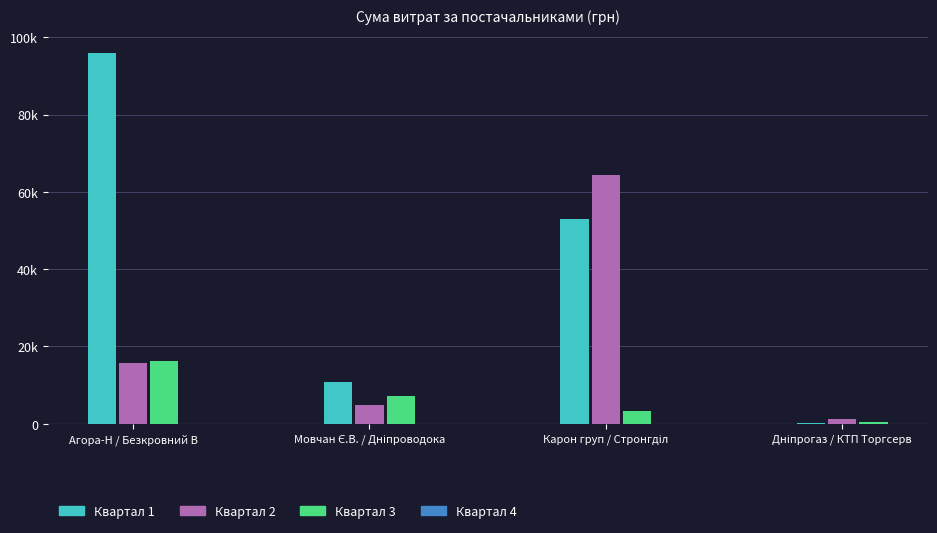

Reading left to right, list all the values displayed in this chart.

ТОВ "Агора-Н"=95870.1	ФОП "Безкровний В.А."=15849.4	ТОВ "Крайт"=16282.1	ФОП "Мовчан Є.В."=10854.2	КП "Дніпроводоканал"=4730.0	ТОВ "Круг А"=7185.4	ТОВ "Карон груп"=52936.8	ТОВ "Стронгділ"=64293.0	ФОП "Тесьолкіна І.Ю."=3387.1	ПАТ "Дніпрогаз"=179.0	ТОВ КТП "Торгсервіс-Дніпро"=1100.7	Дніпропетровська філія ПАТ "Укртелеком"=464.0